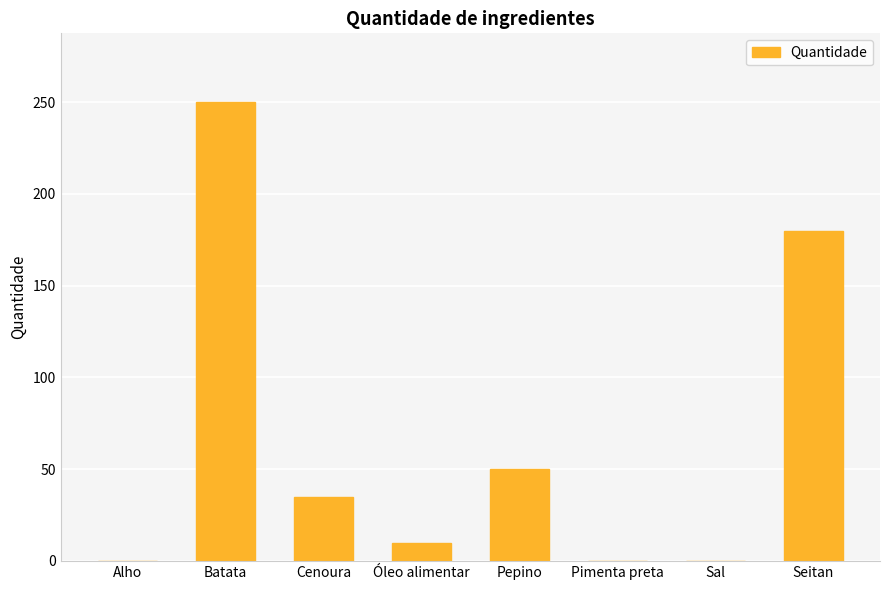

Which label corresponds to the largest value in the chart?

Batata